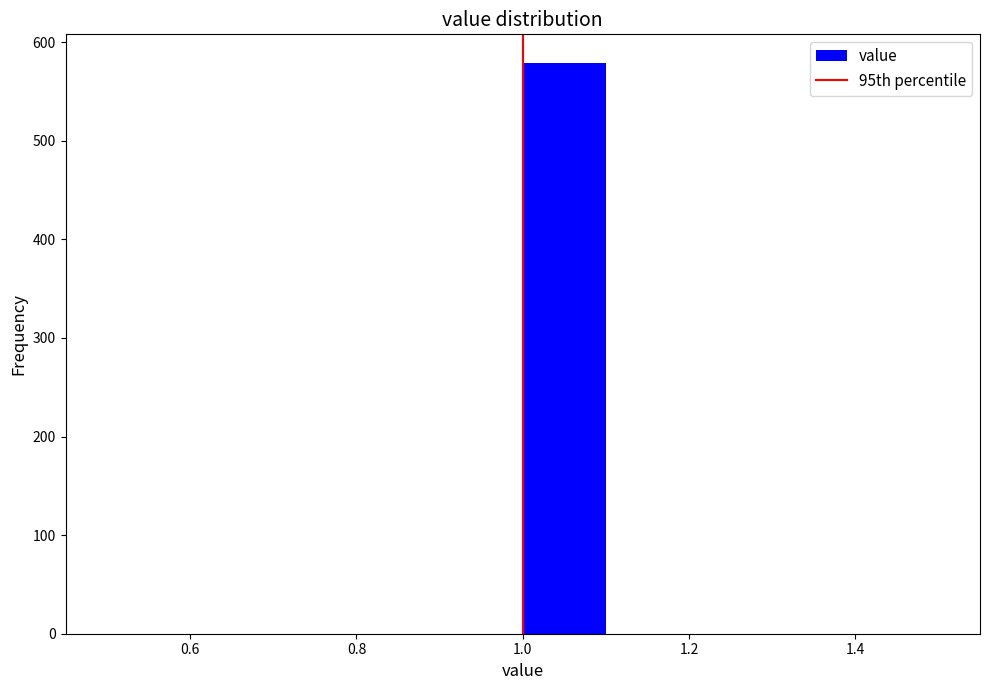

Reading left to right, transcribe this chart: for each bar, give the range it covers on the x-axis and its height. The values are not printed on the chart, so give them approximately, as read against the axis.

0.5 to 0.6: 0
0.6 to 0.7: 0
0.7 to 0.8: 0
0.8 to 0.9: 0
0.9 to 1.0: 0
1.0 to 1.1: 580
1.1 to 1.2: 0
1.2 to 1.3: 0
1.3 to 1.4: 0
1.4 to 1.5: 0